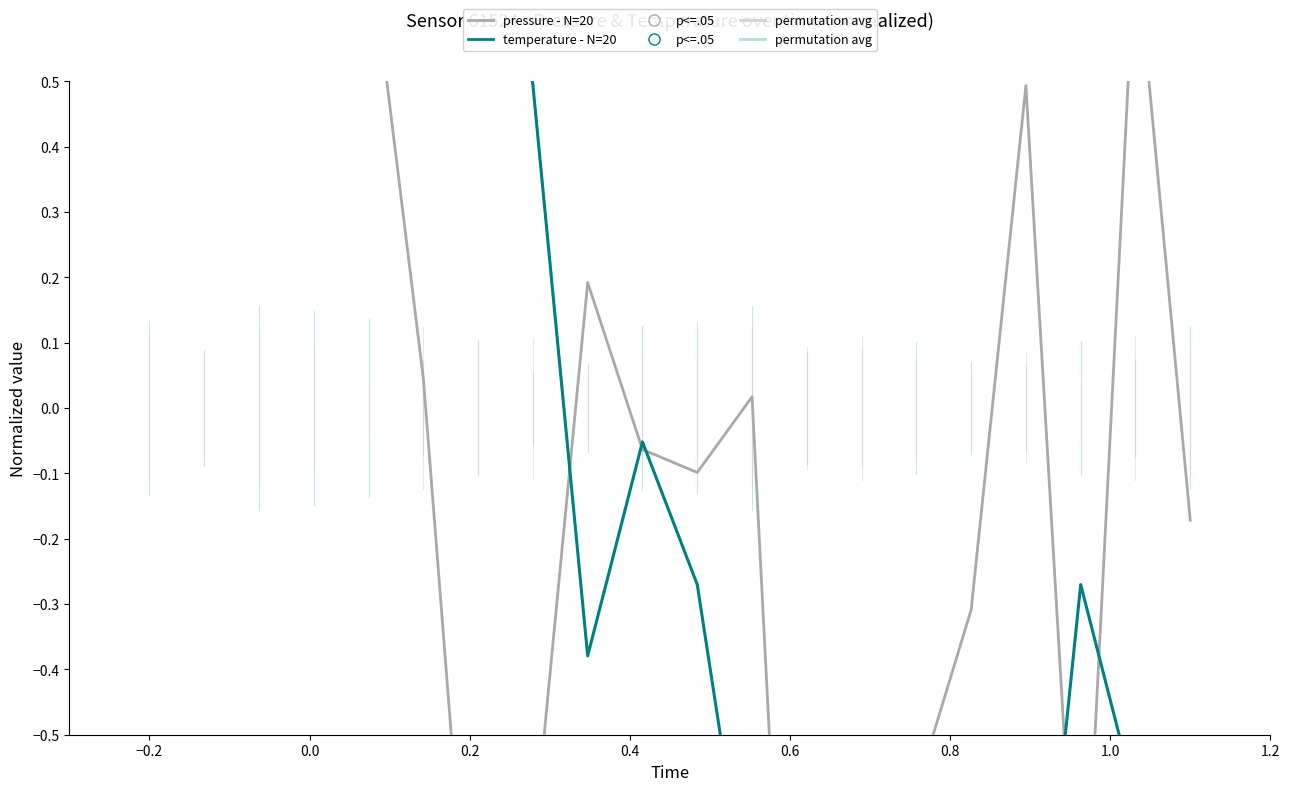

Is the value of pressure - N=20 at 0.6 greater than the value of temperature - N=20 at 0.8?

No